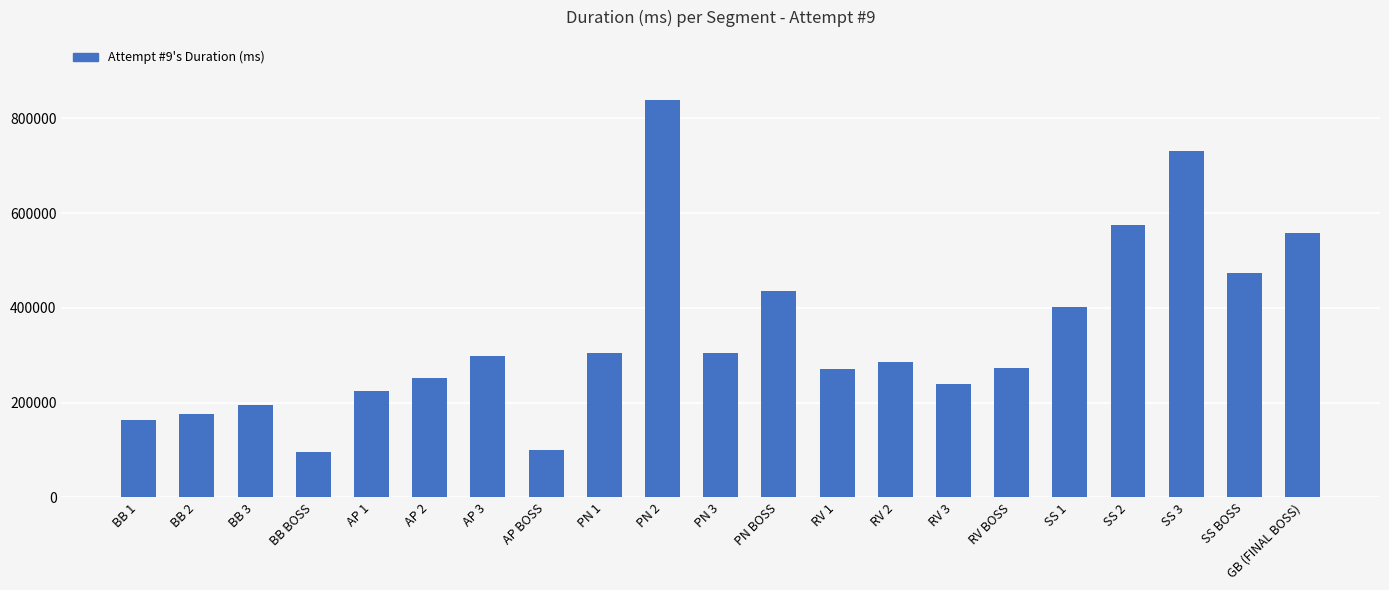

What is the value of the 14th bar from the left?

285557